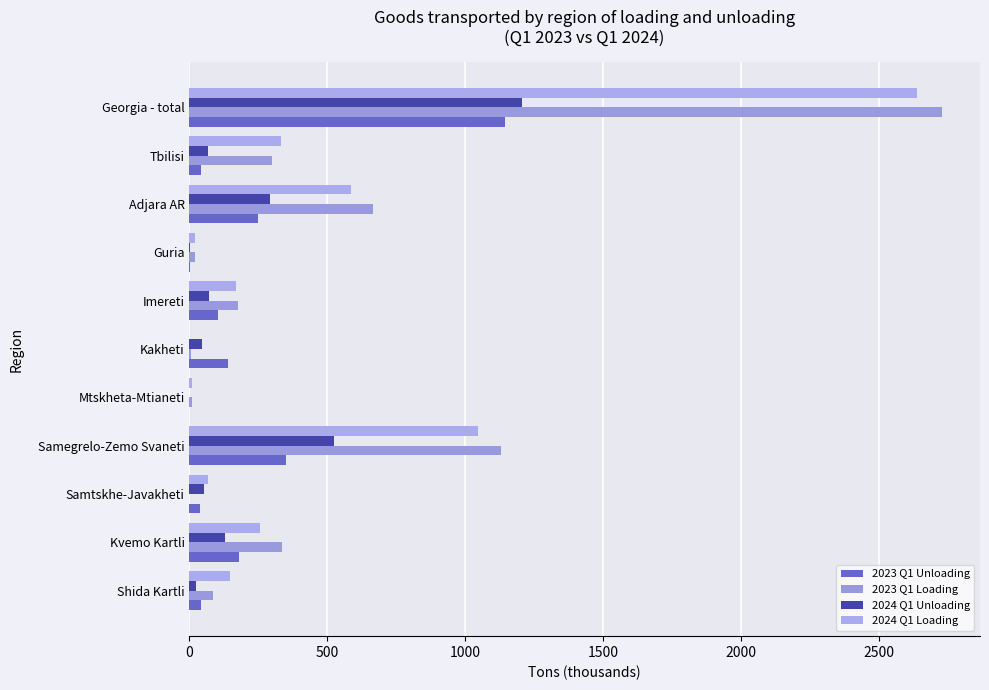

At how many categories does at least one series exceed 1641?

1